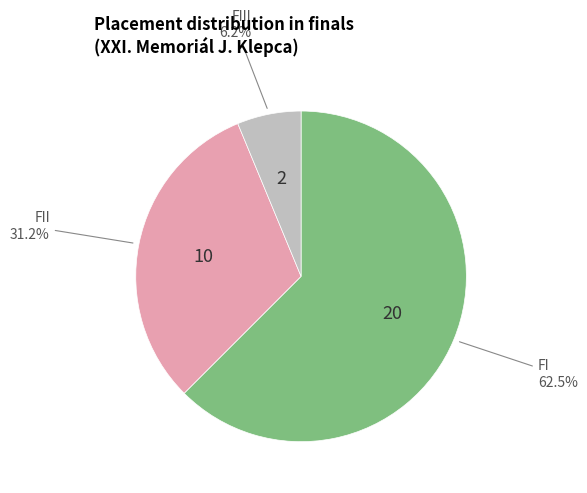

Is there any slice that represents more than half of the pie?

Yes